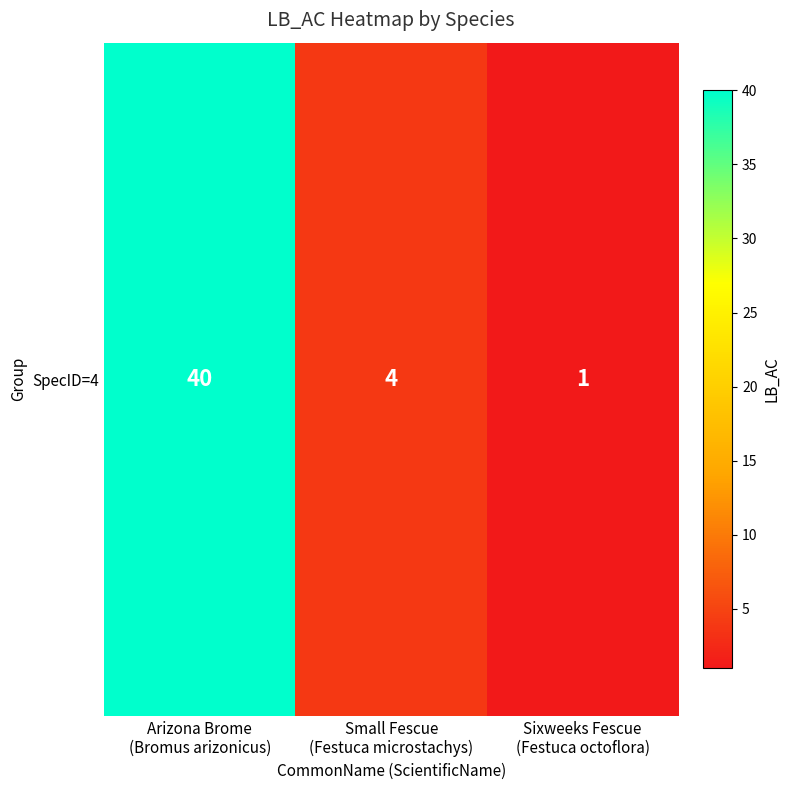

List the labels in order of value, largest first.

Arizona Brome
(Bromus arizonicus), Small Fescue
(Festuca microstachys), Sixweeks Fescue
(Festuca octoflora)